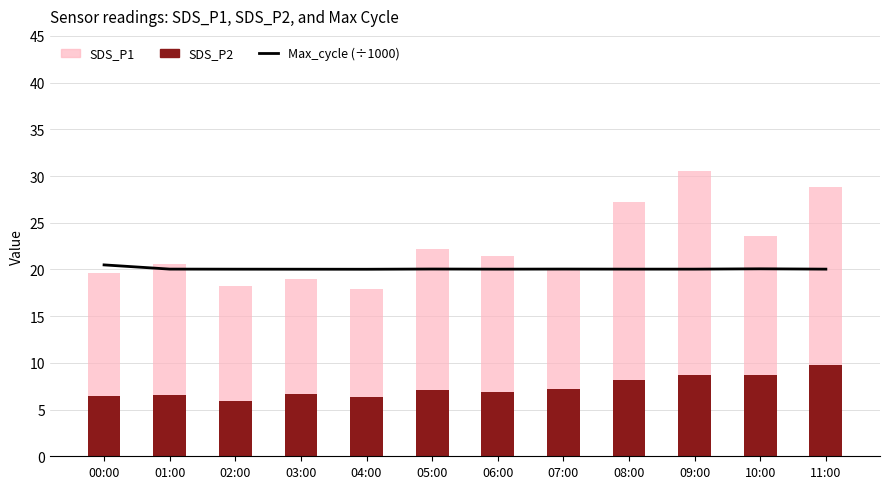

Reading right to left, what are all the values shown in this chart?

Max_cycle (÷1000): 20.0	20.1	20.0	20.0	20.0	20.0	20.0	20.0	20.0	20.0	20.0	20.5
SDS_P2: 9.7	8.7	8.7	8.2	7.2	6.9	7.1	6.3	6.7	5.9	6.5	6.5
SDS_P1: 19.1	14.9	21.9	19.1	12.8	14.5	15.2	11.6	12.2	12.4	14.0	13.2